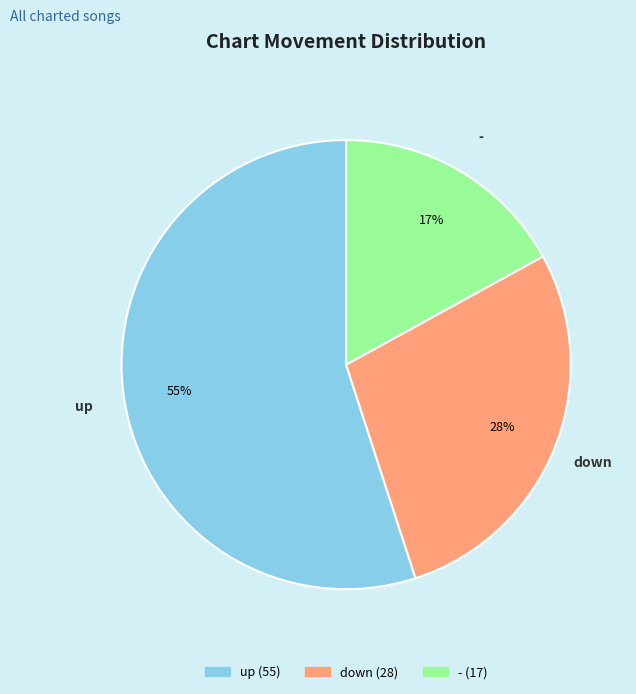

Combined, do down and - account for over 50%?

No